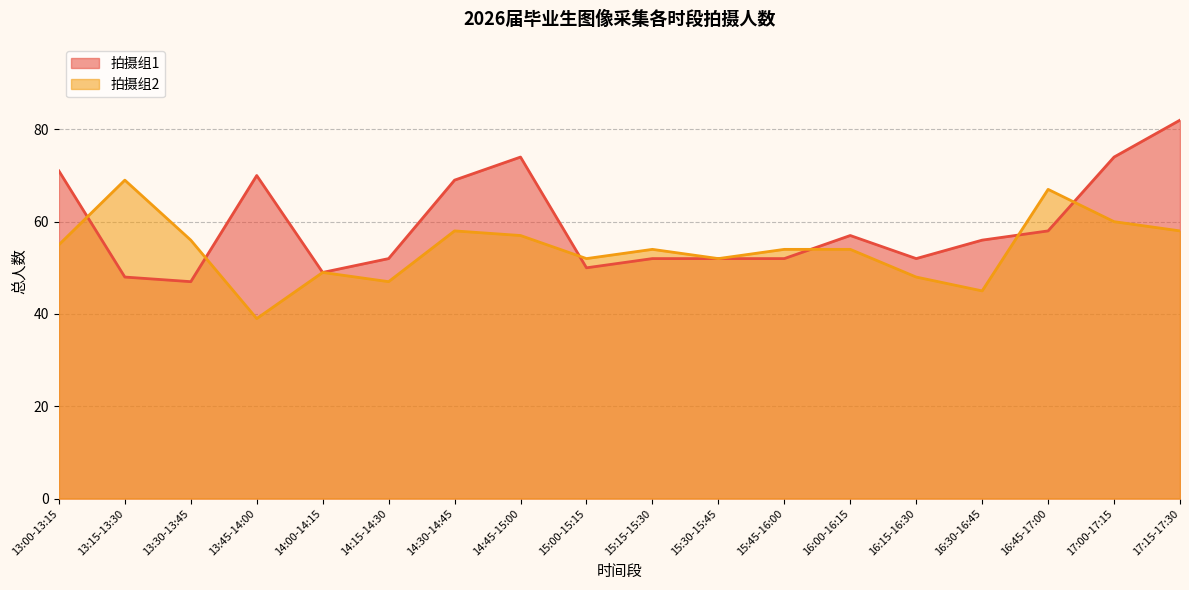

What is the minimum value for 拍摄组1?

47